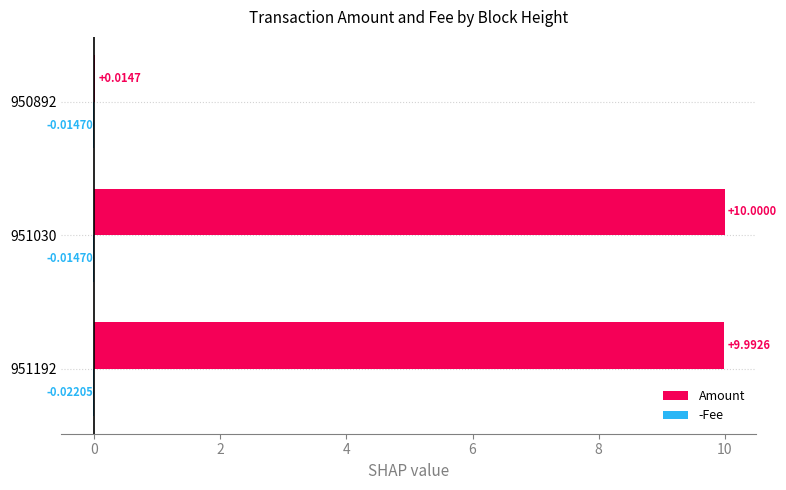

How many data points does each series have?

3